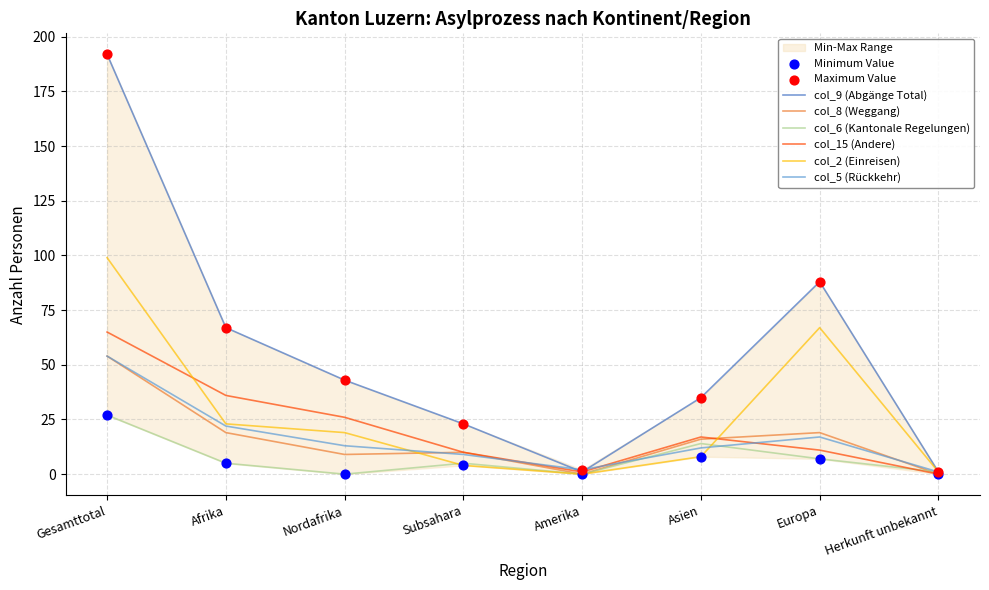

Which series reaches the maximum Y coordinate?

col_9 (Abgänge Total)